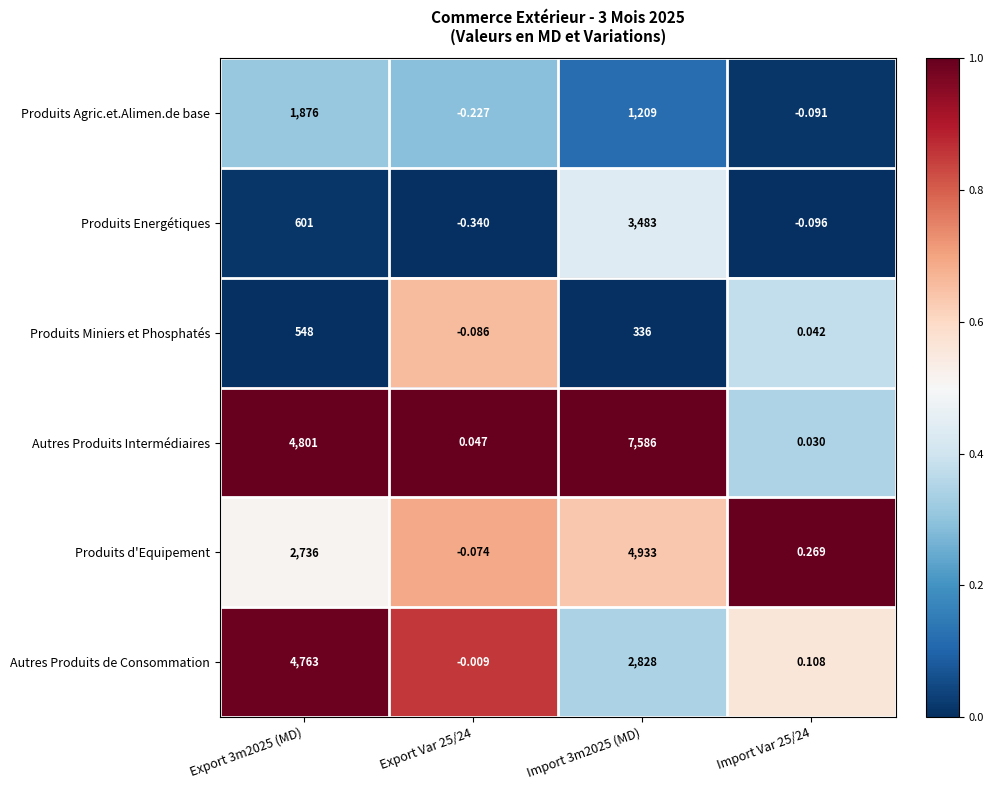

Which series has the largest total across all categories?

Autres Produits Intermédiaires